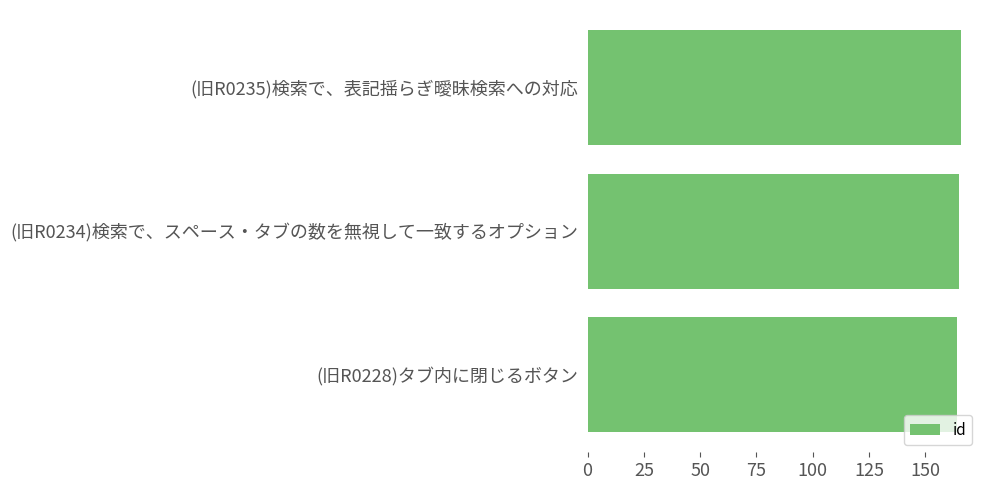

Reading bottom to top, extract all data points from this chart.

164	165	166